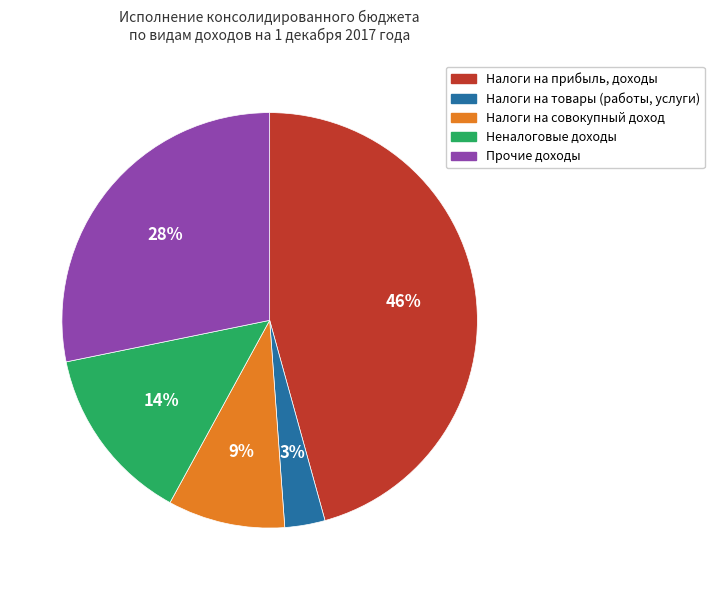

What percentage is the Прочие доходы slice, to the nearest percent?

28%